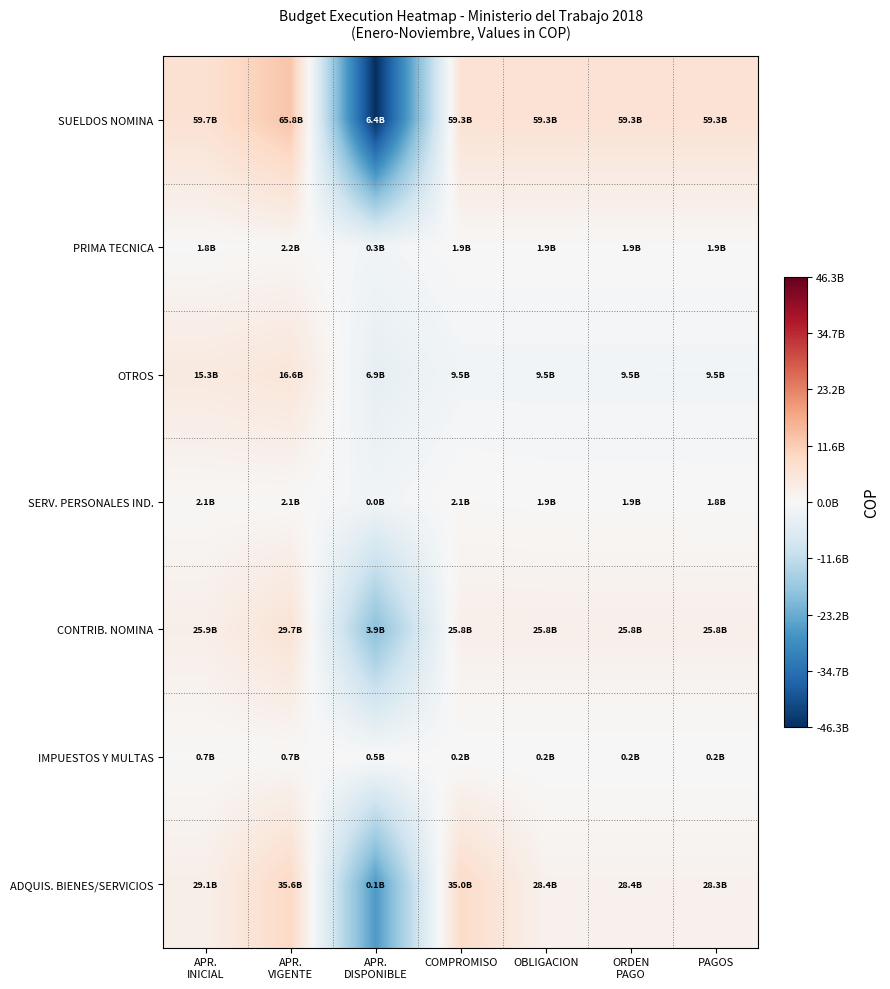

What is the greatest value displayed?

13035499904.4